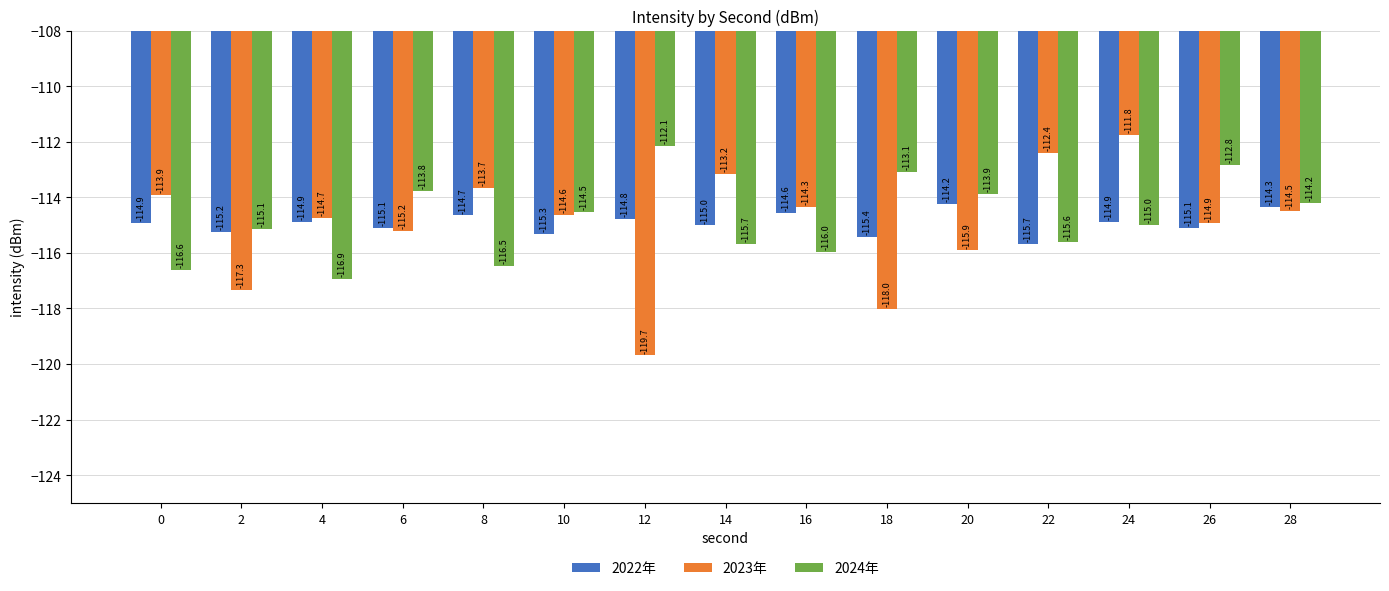

What is the difference between the maximum and second lowest values in the 2022年 series?

1.2